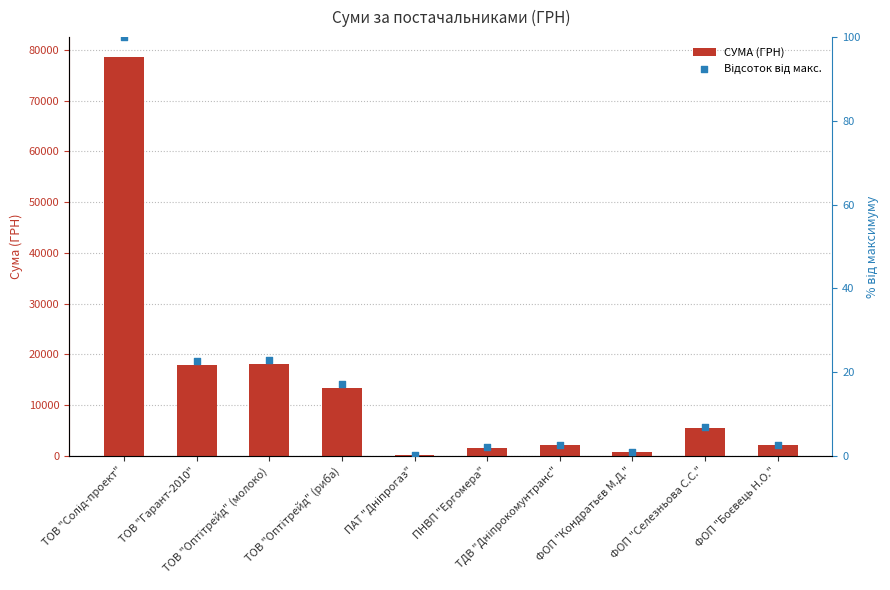

Which series contains the highest Y value?

СУМА (ГРН)